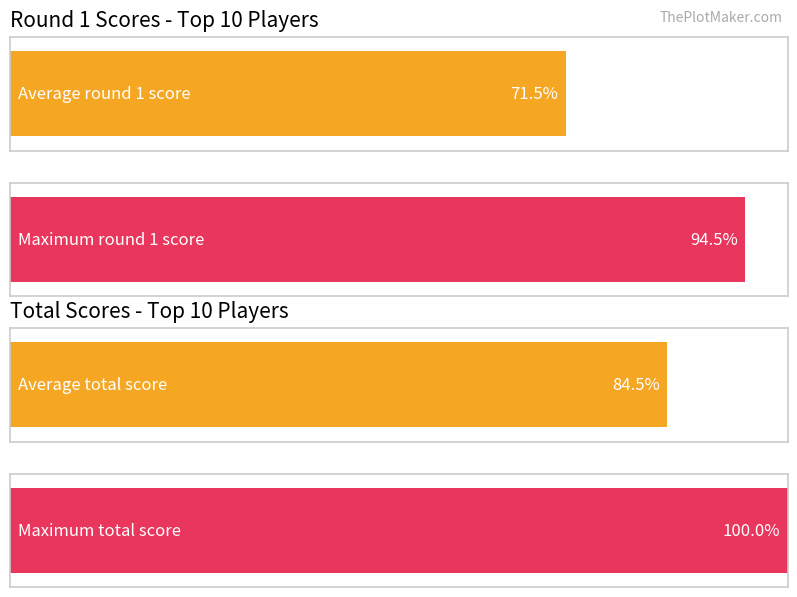

The Round 1 series shows 58 at Maj-Lis Enström. True or false?

False